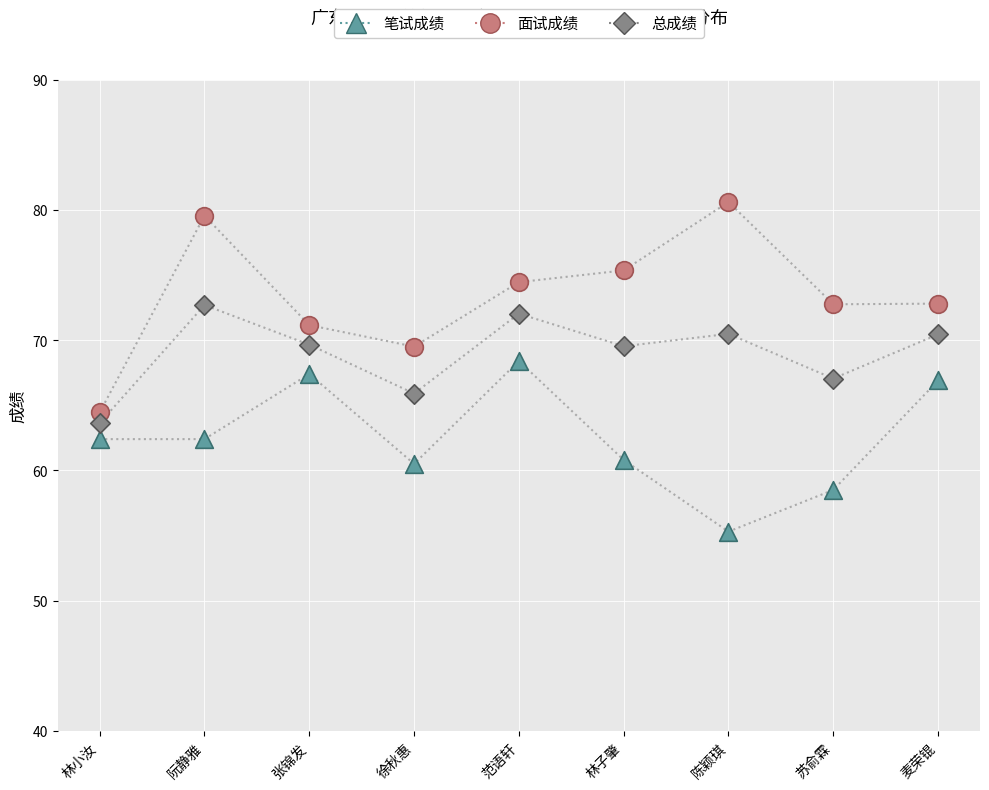

Which series has the largest total across all categories?

面试成绩